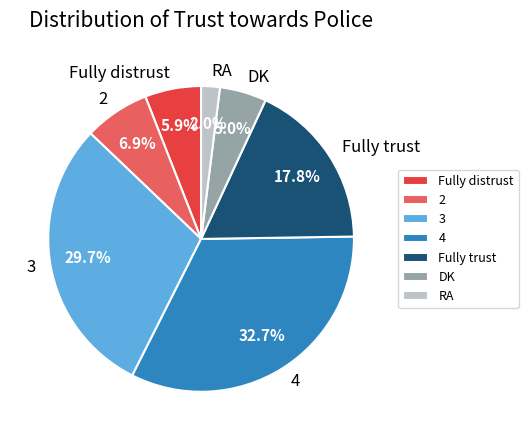

Is the sum of 3 and DK greater than half?

No